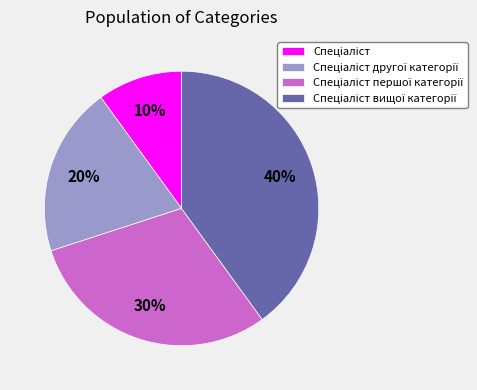

Is there any slice that represents more than half of the pie?

No